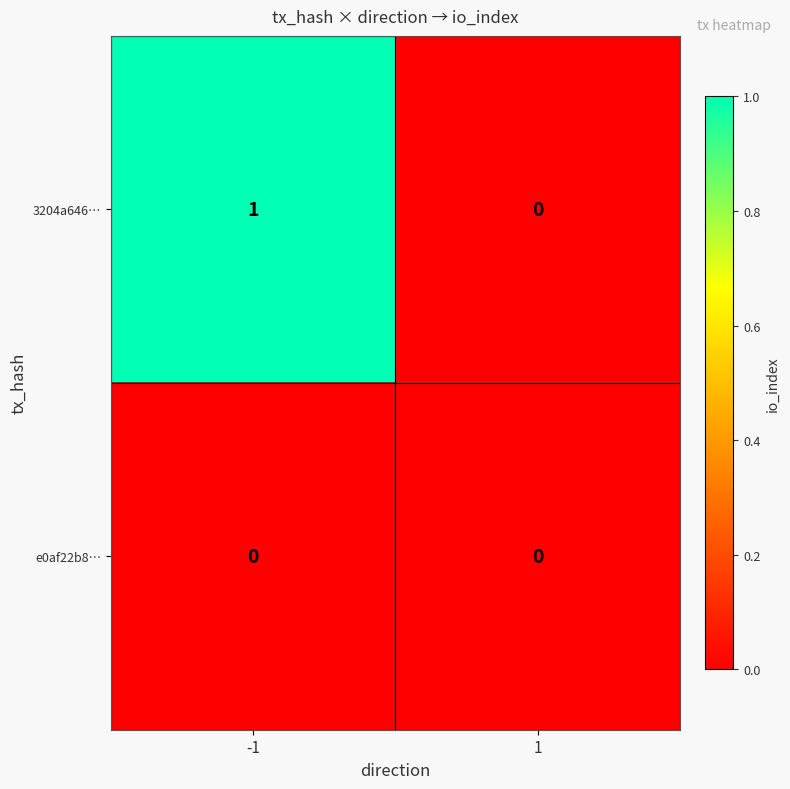

Which series changed the most between -1 and 1?

3204a646…